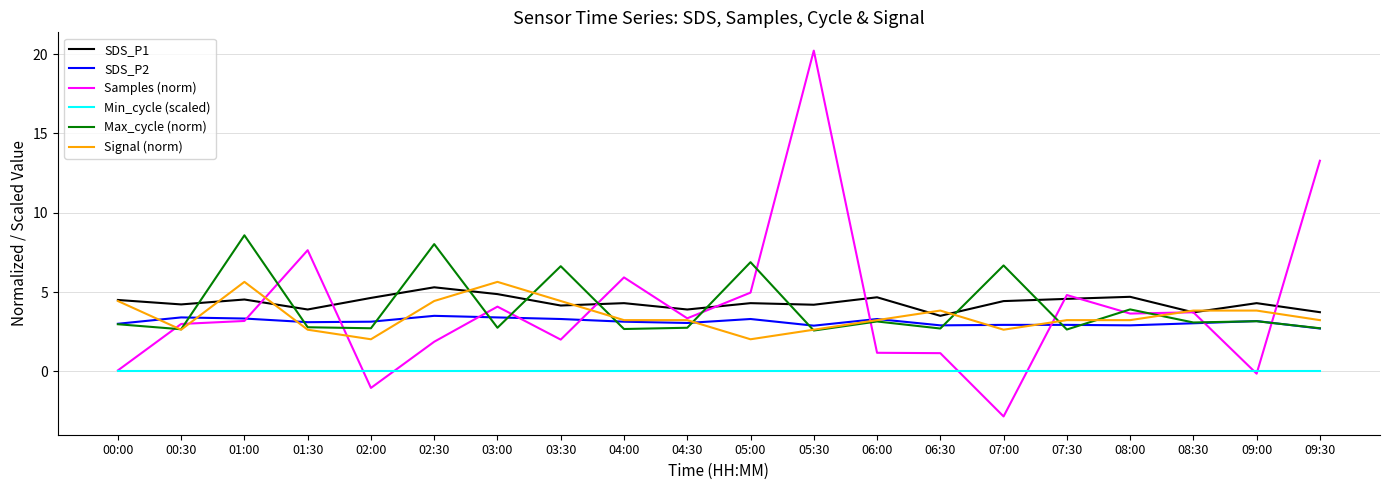

True or false: Max_cycle (norm) has more than 1 points higher than both neighbors.

True